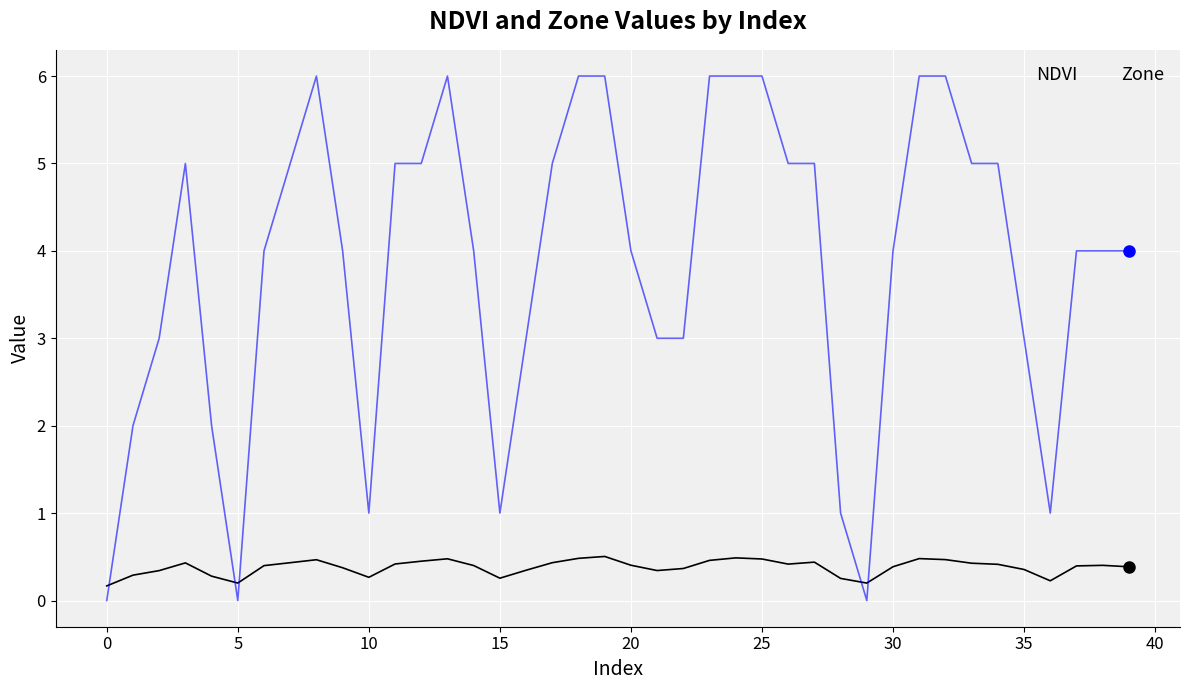

True or false: Zone and NDVI intersect in this chart.

True